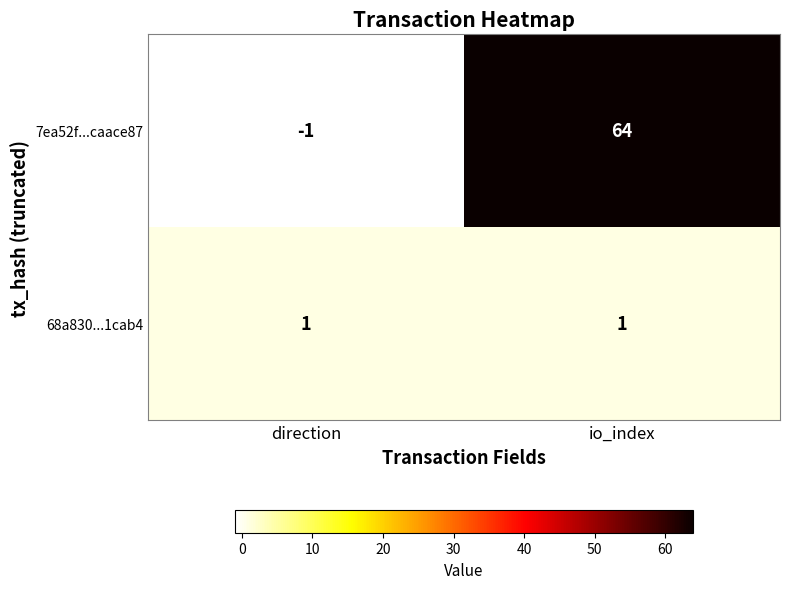

At which label is 7ea52f...caace87 closest to 31?

direction